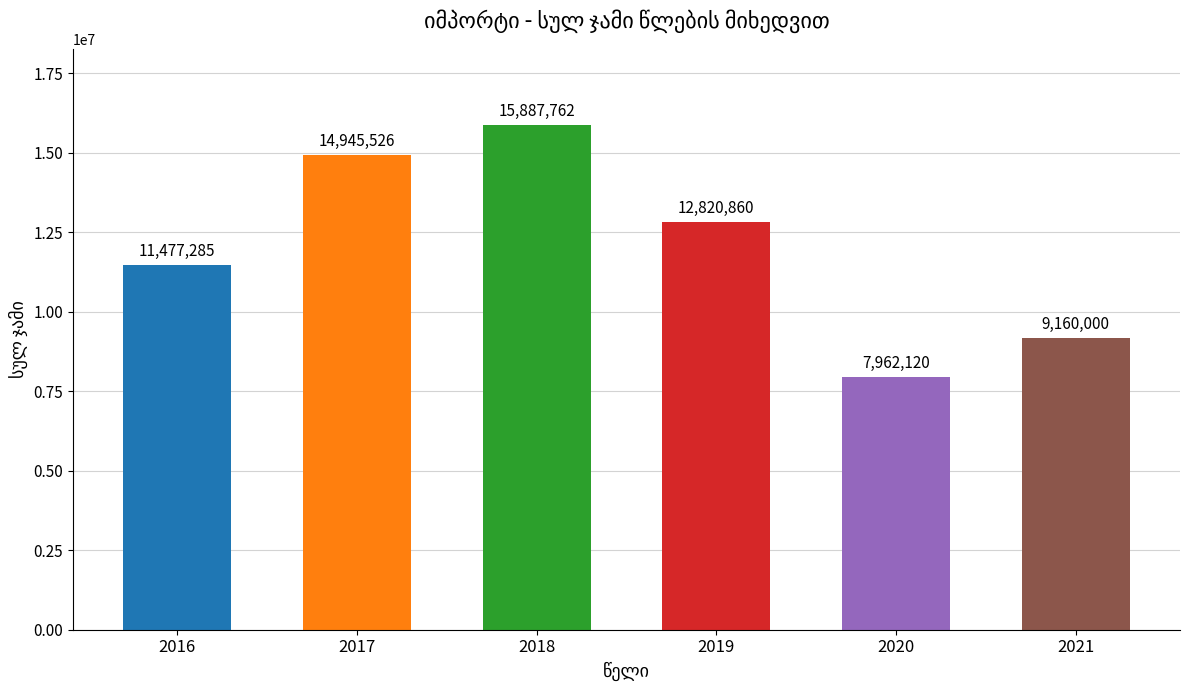

How many bars are there in total?

6